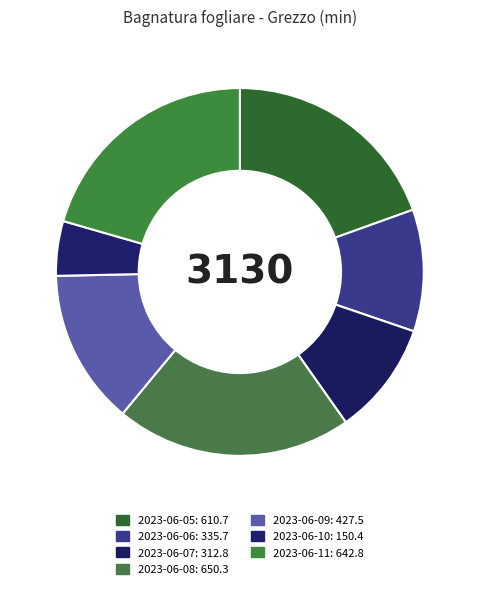

What is the change in value from 2023-06-06 to 2023-06-07?

-22.9